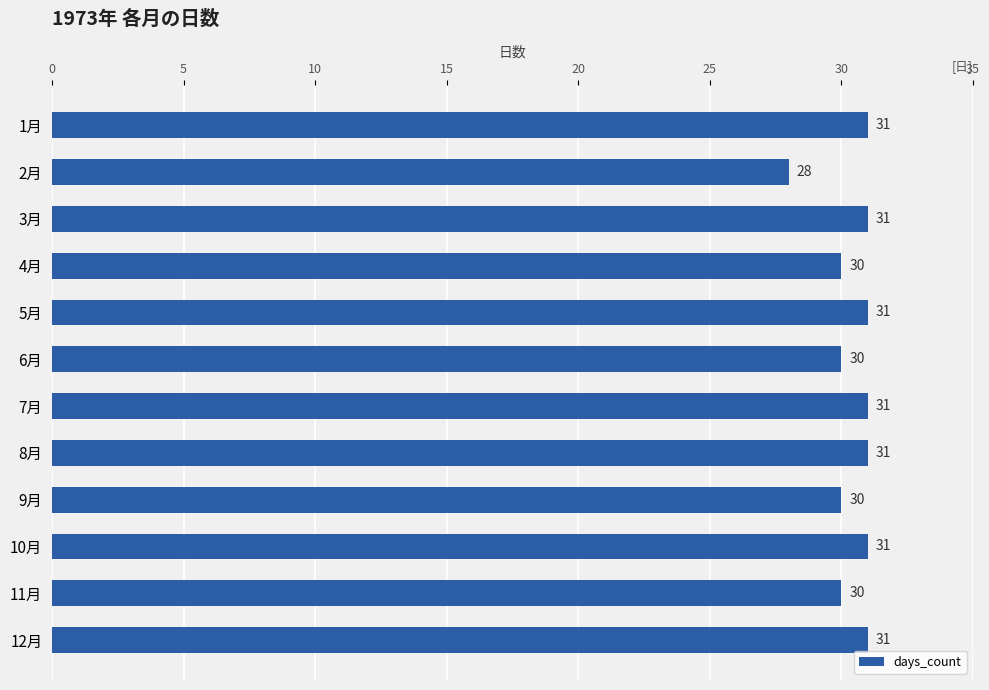

Count the values in the range 30 to 31.

11